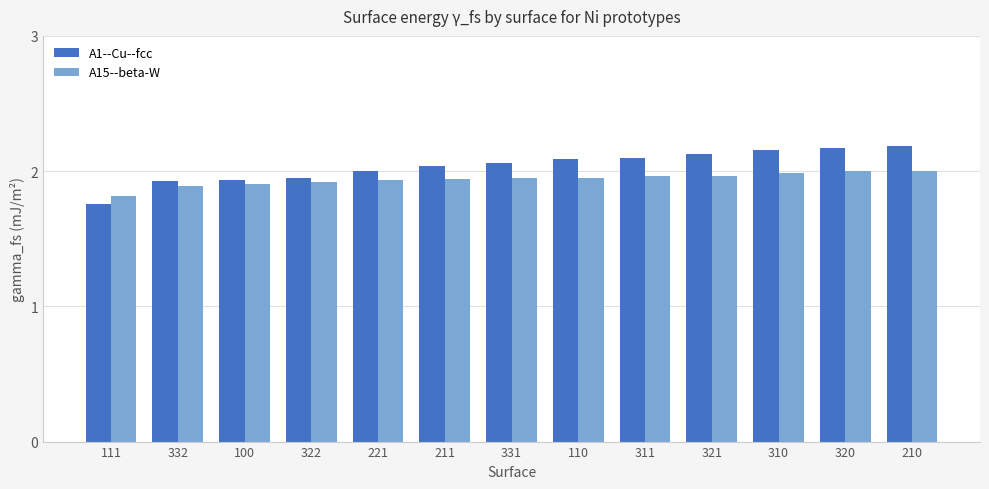

Which series changed the most between 332 and 321?

A1--Cu--fcc